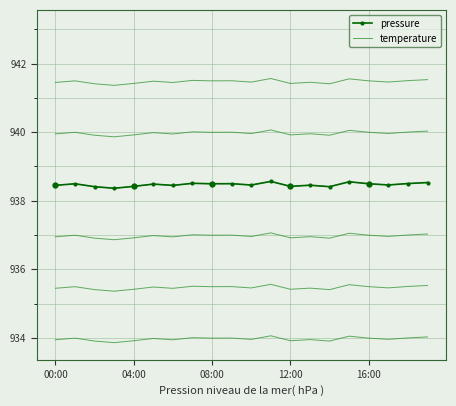

Which category has the lowest value across all series?

03:00